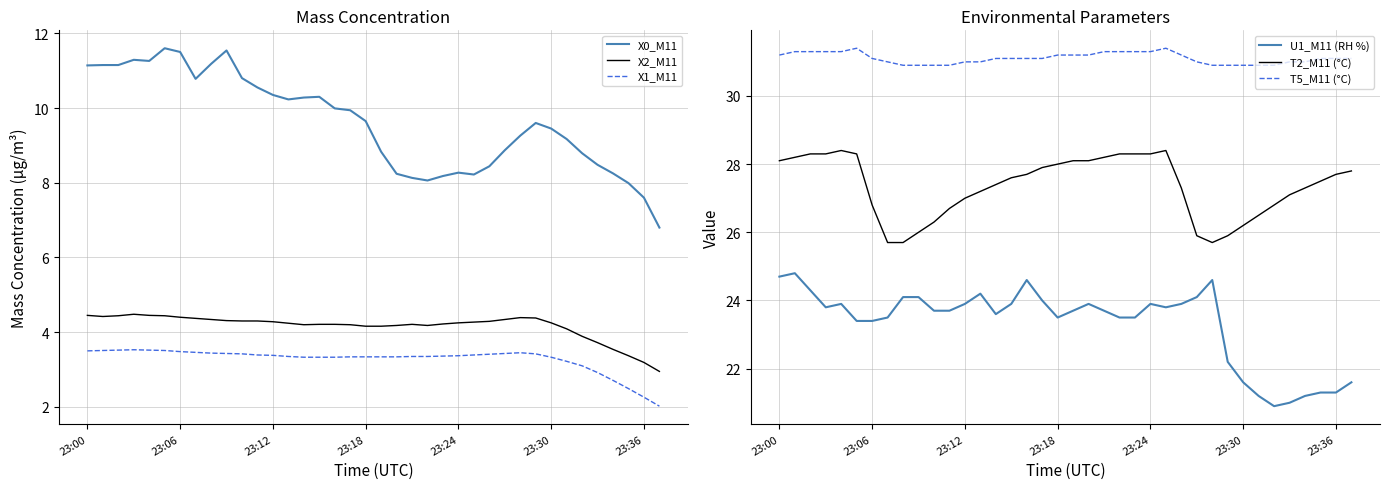

Where does the T5_M11 (°C) series first go above 31?

23:00